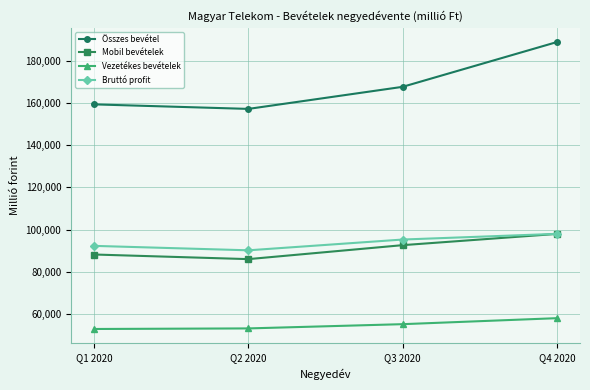

At which category is the sum across all series the highest?

Q4 2020